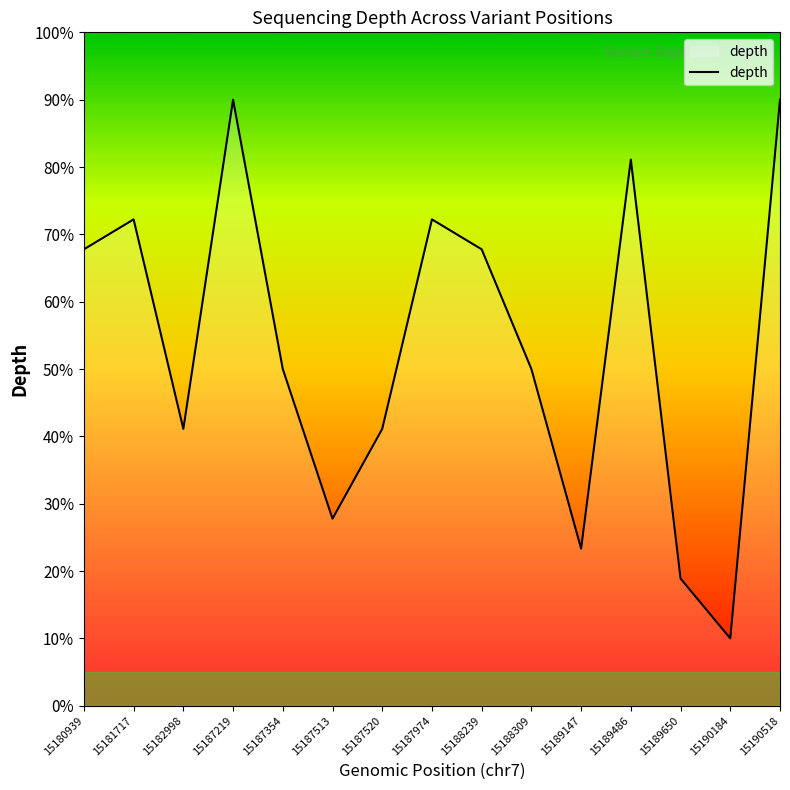

Which has a higher value, 15187974 or 15182998?

15187974